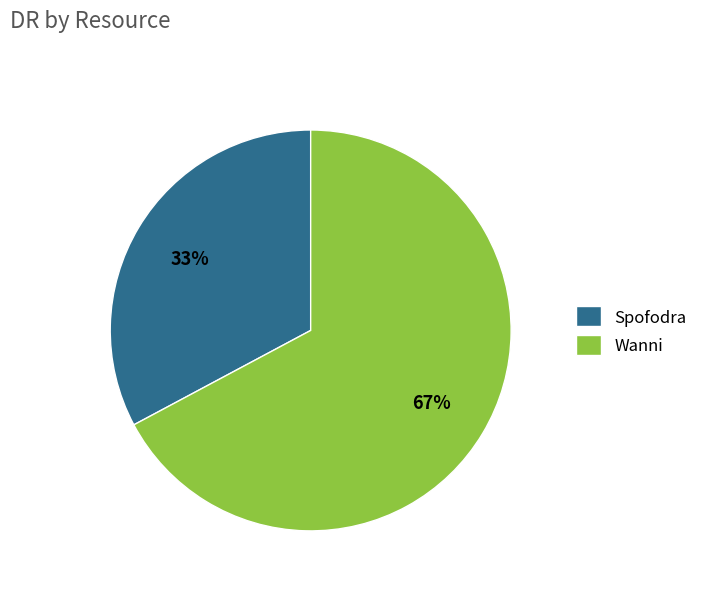

Count the number of slices in the pie.

2